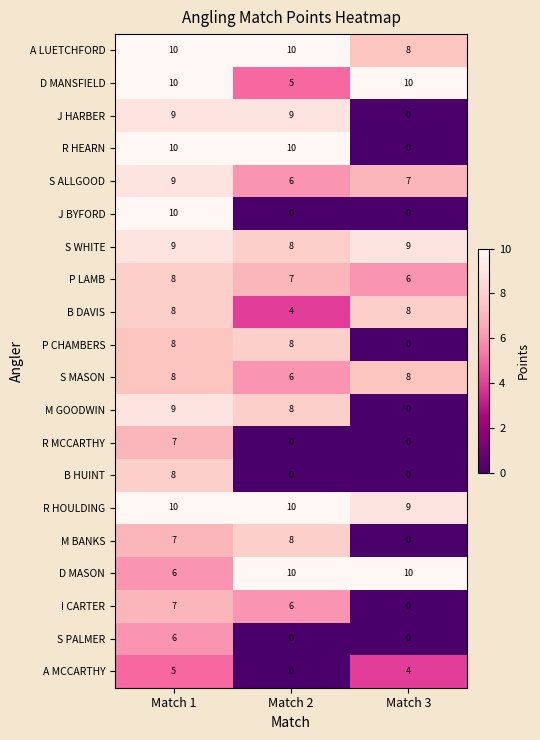

Count the number of categories in the chart.

3